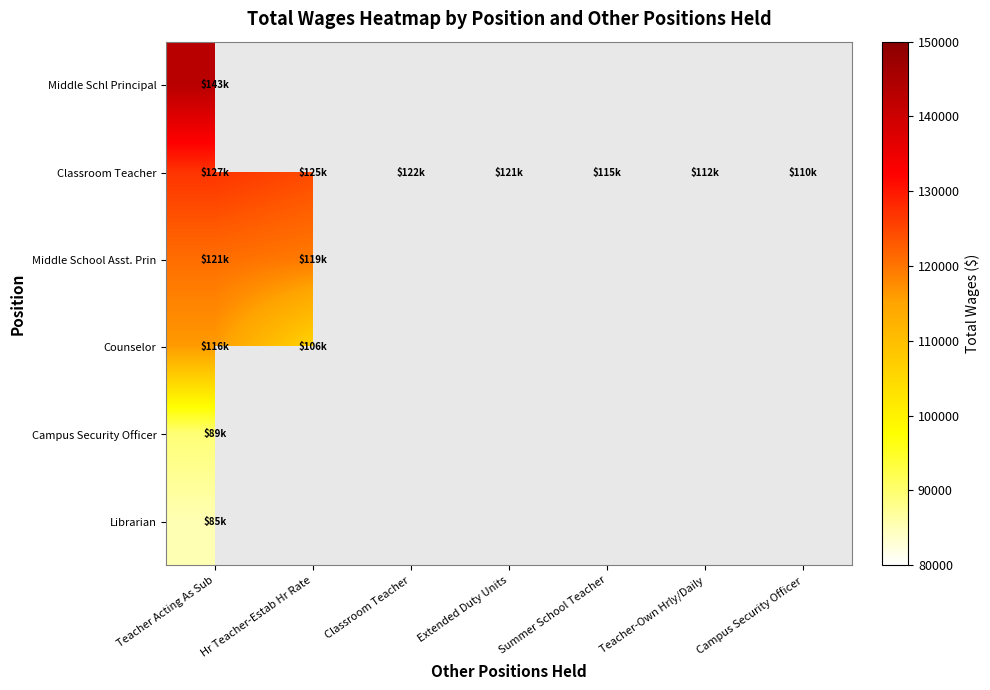

Which category has the highest value in the Middle Schl Principal series?

Teacher Acting As Sub